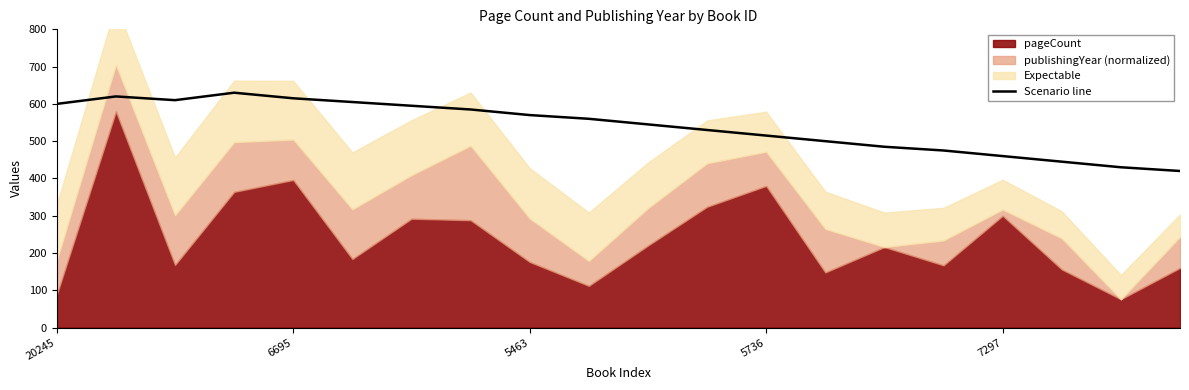

What is the average value?

540